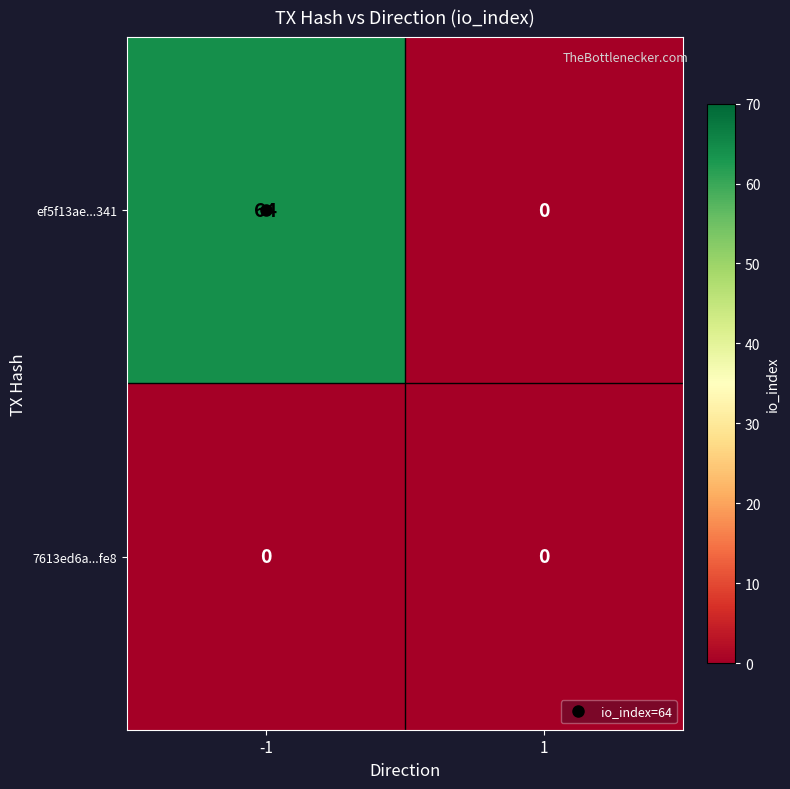

The ef5f13ae...341 series shows -20 at 1. True or false?

False